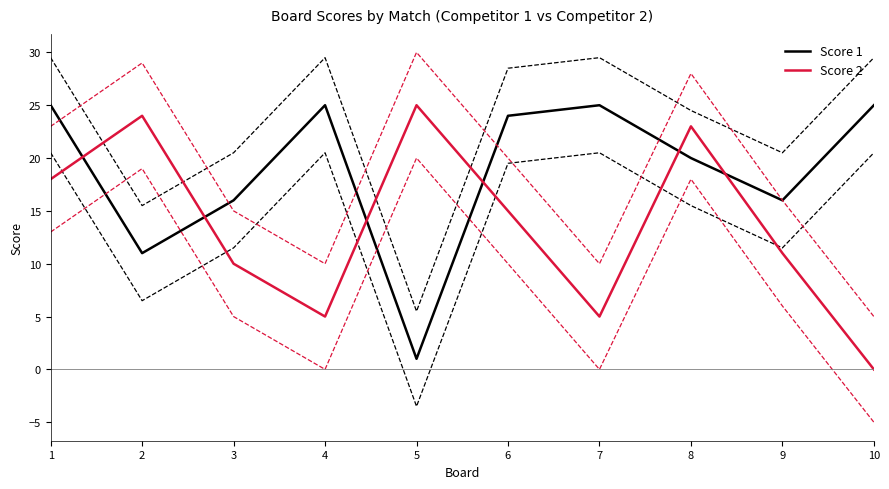

What is the value of the Score 2 point at the 3rd from the left?

10